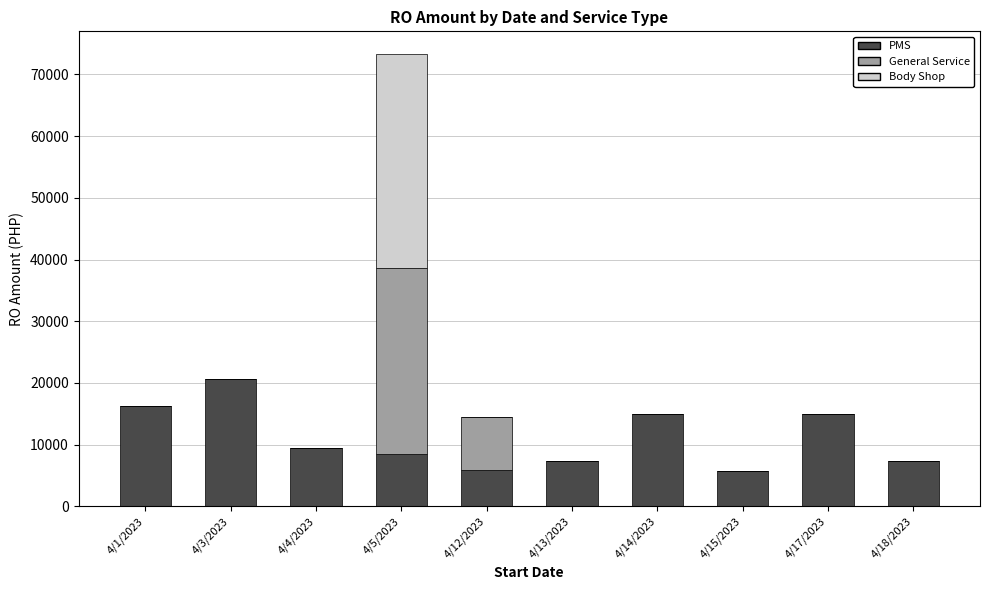

What is the highest value of the PMS series?

20646.0